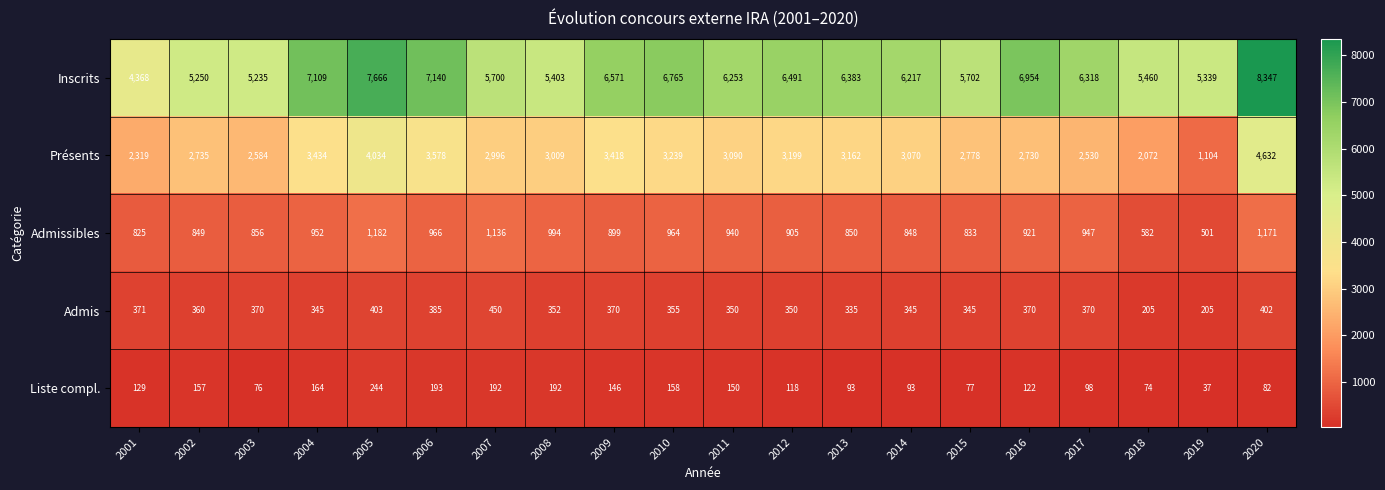

What is the greatest value displayed?

8347